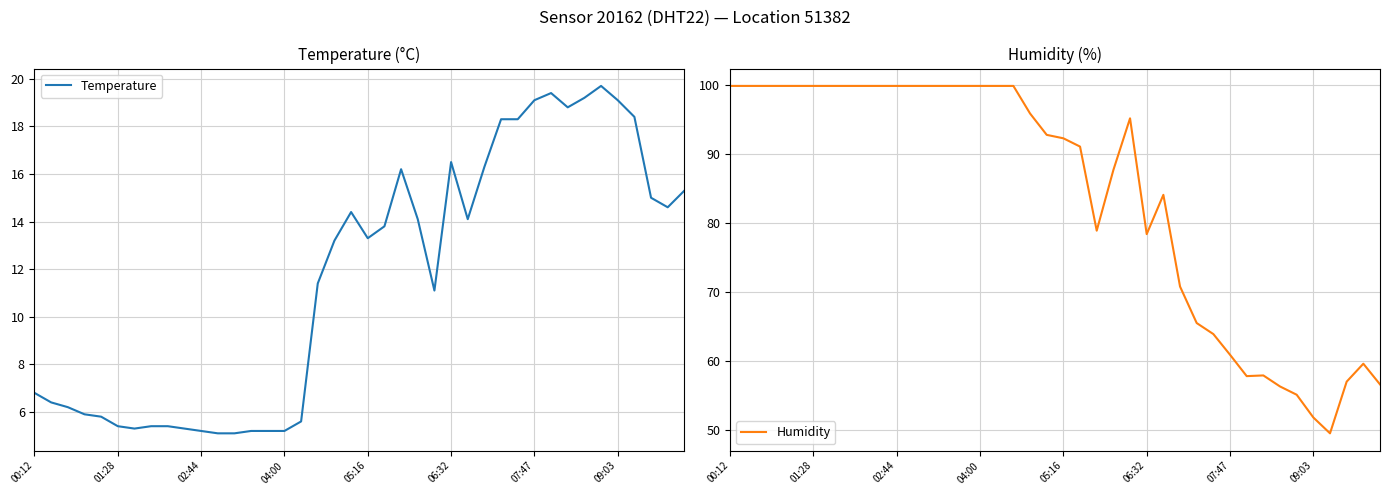

How many lines are shown in the chart?

2